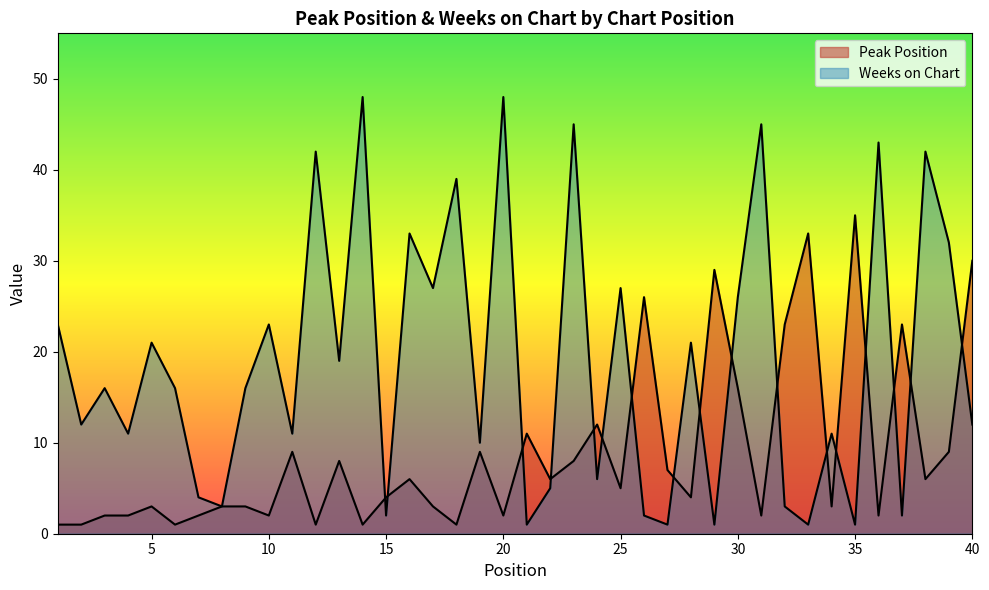

How many interior local valleys does the Peak Position series have?

13